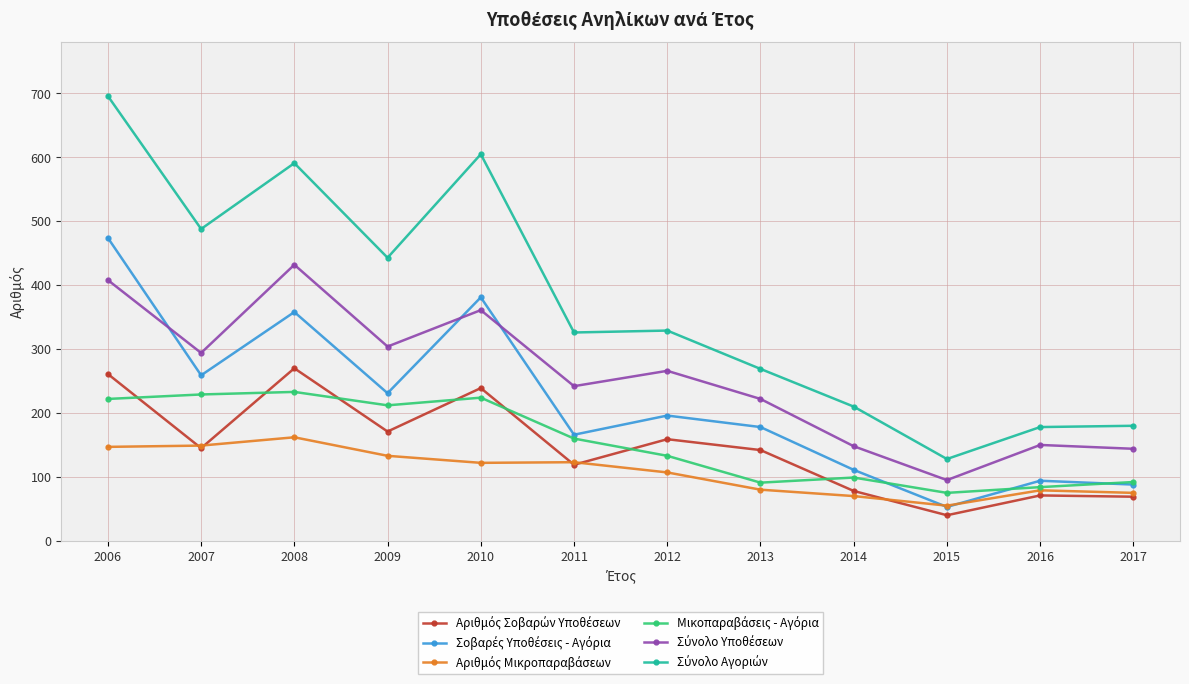

Is this an area chart (filled region under the line)?

No